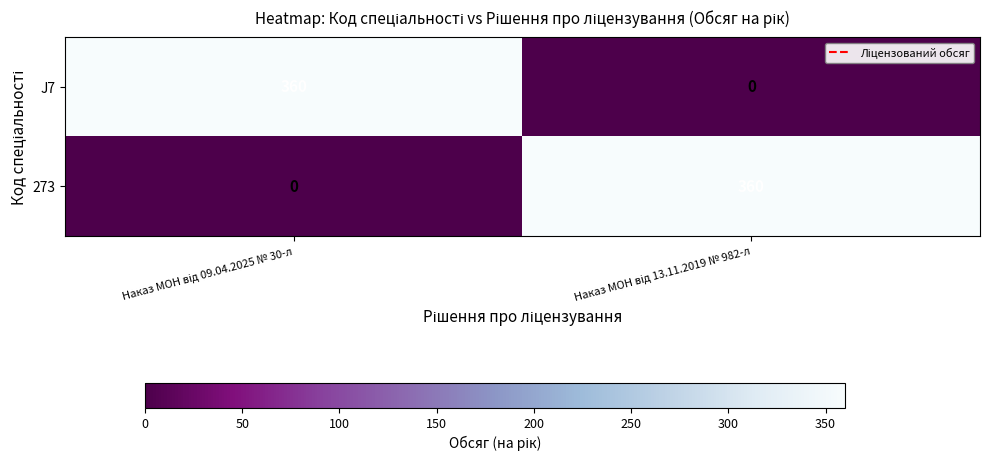

What is the average value of the J7 series?

180